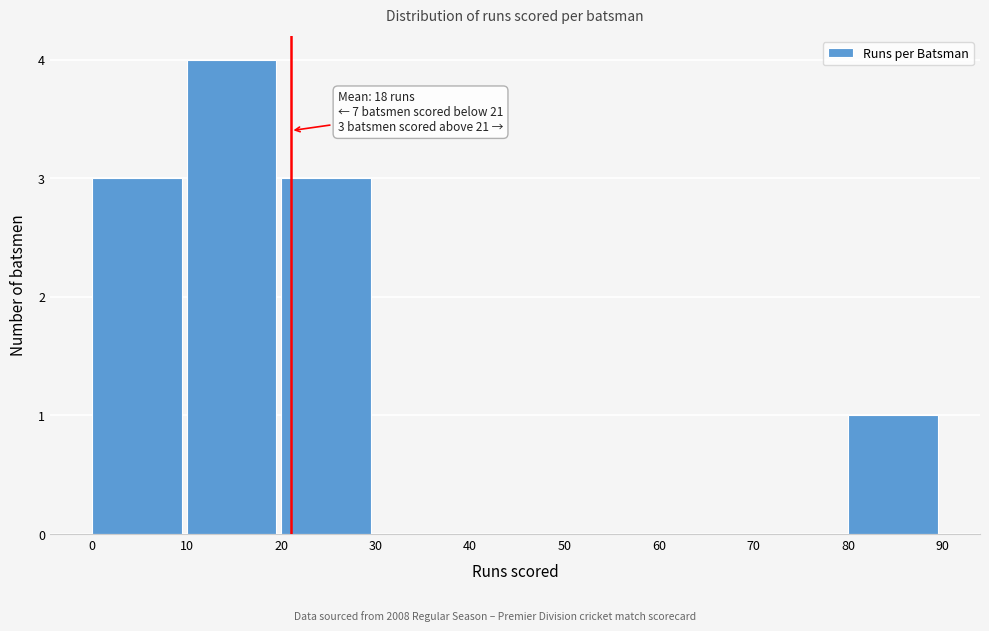

Which range on the x-axis has the tallest bar?

10 to 20